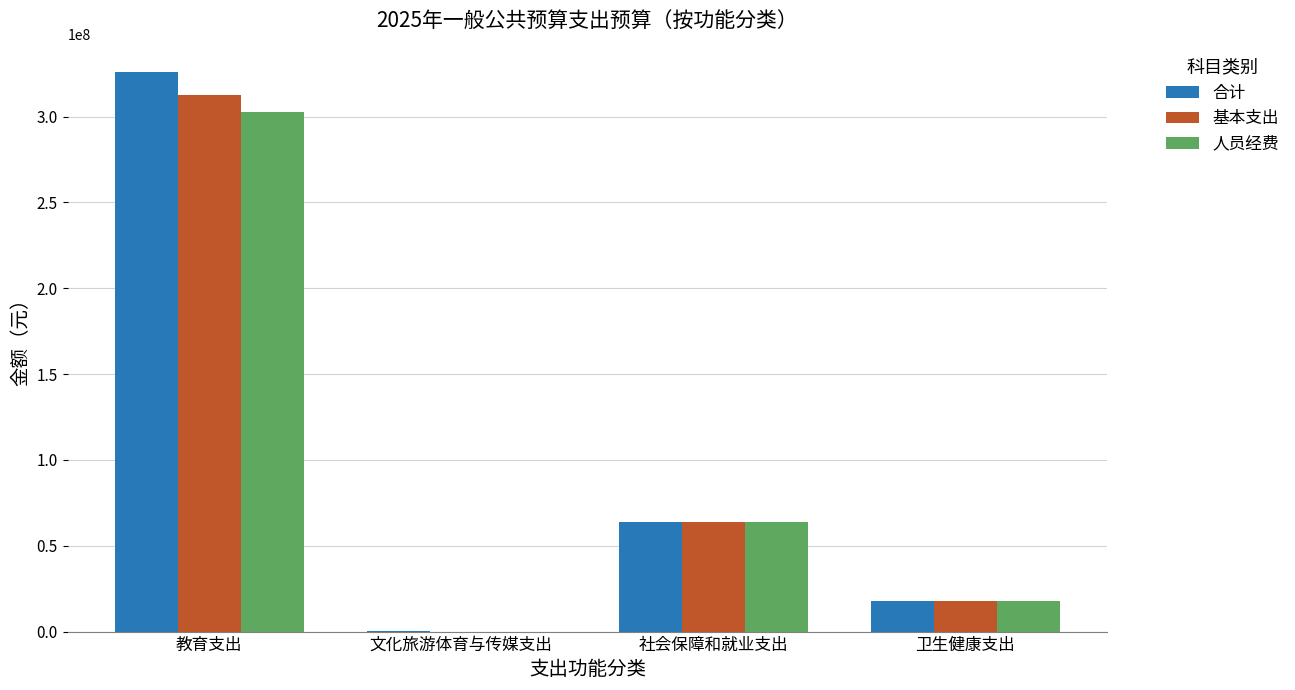

What is the greatest value displayed?

326118376.7